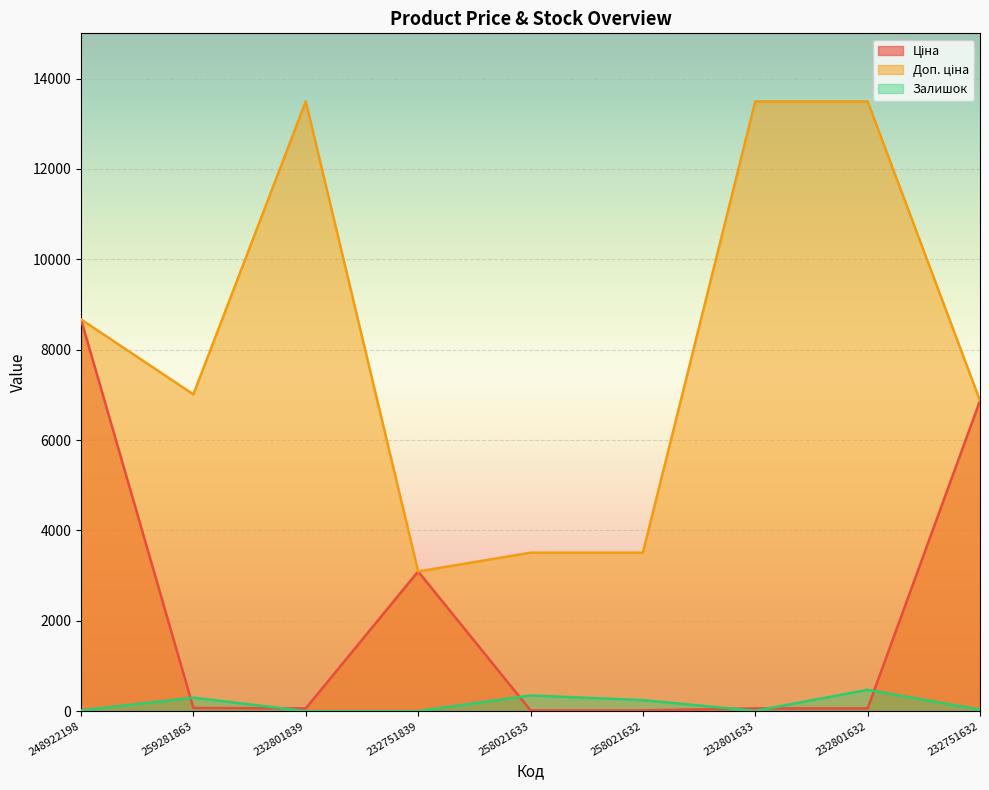

At which category does Доп. ціна reach its first local peak?

232801839